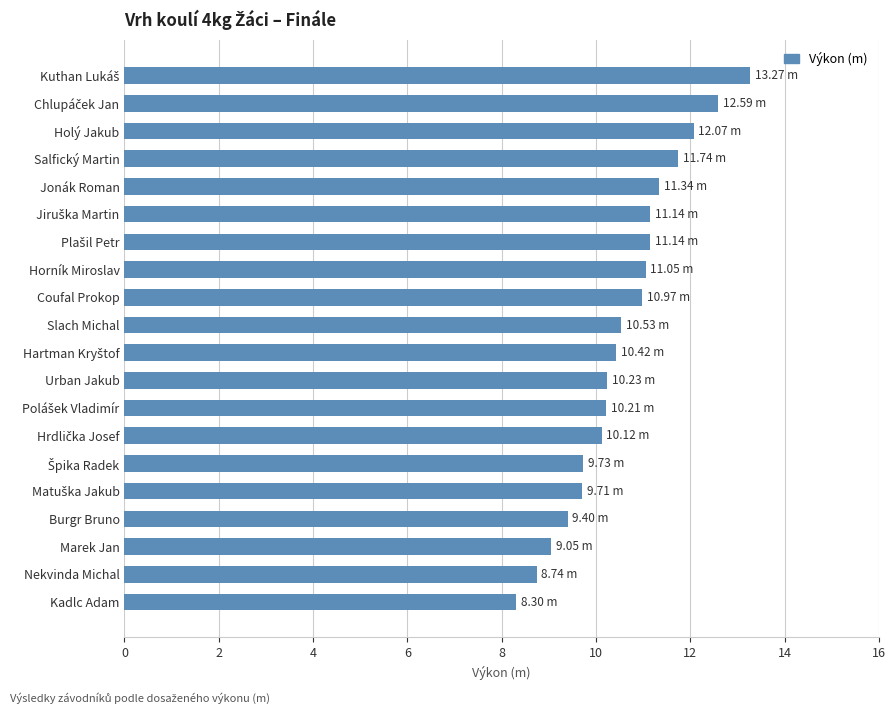

What is the difference between the maximum and minimum values?

5.0